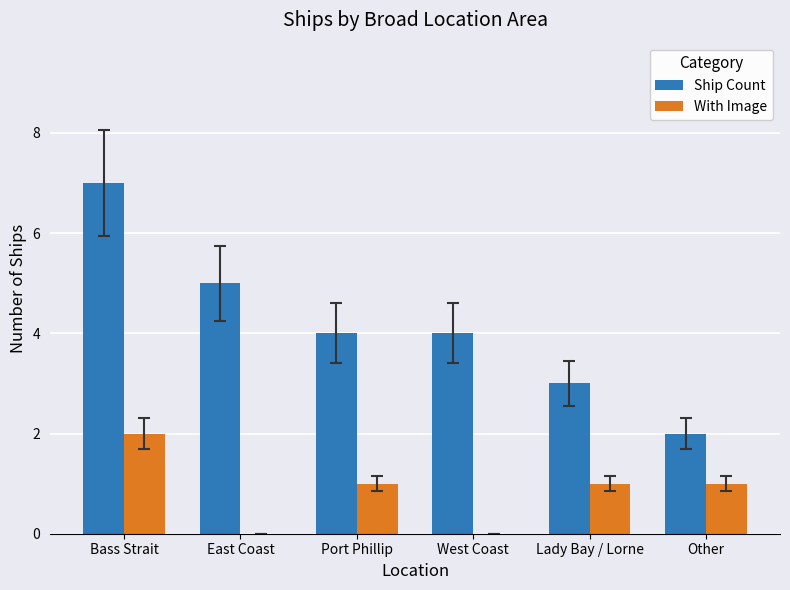

Which series has the largest total across all categories?

Ship Count